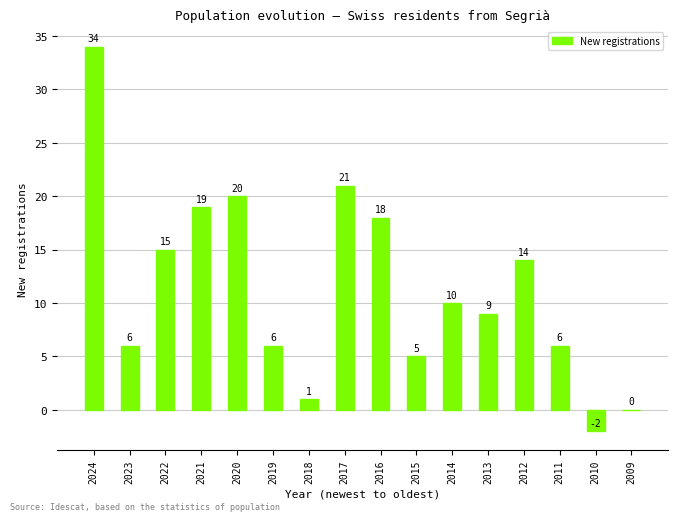

Are the bars horizontal?

No